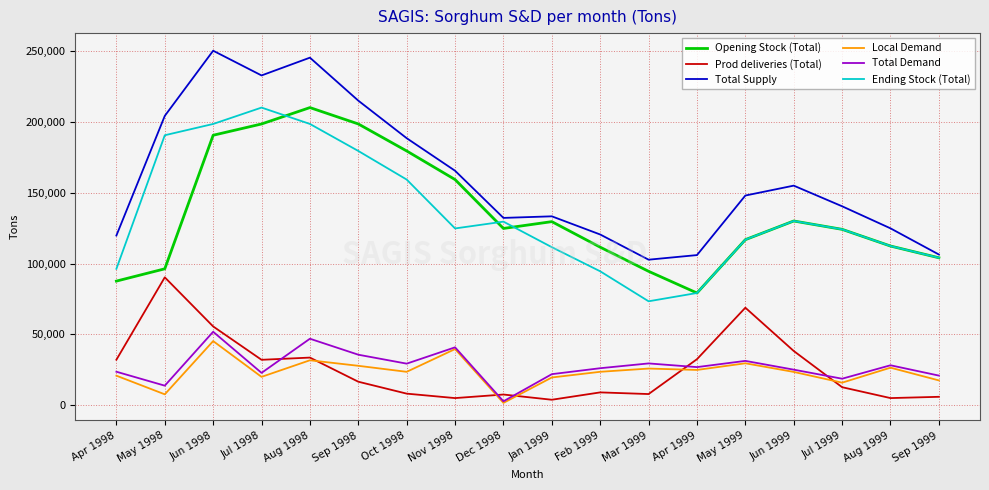

At which label does Total Demand reach its peak?

Jun 1998